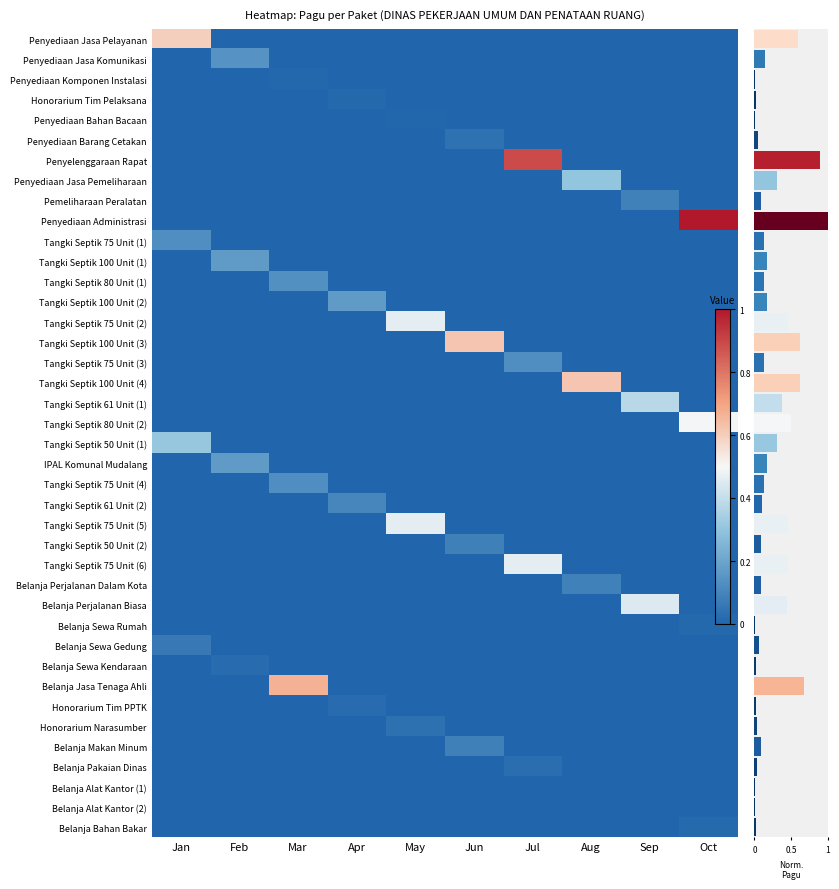

What is the difference between the highest and lowest values at Sep?

0.4